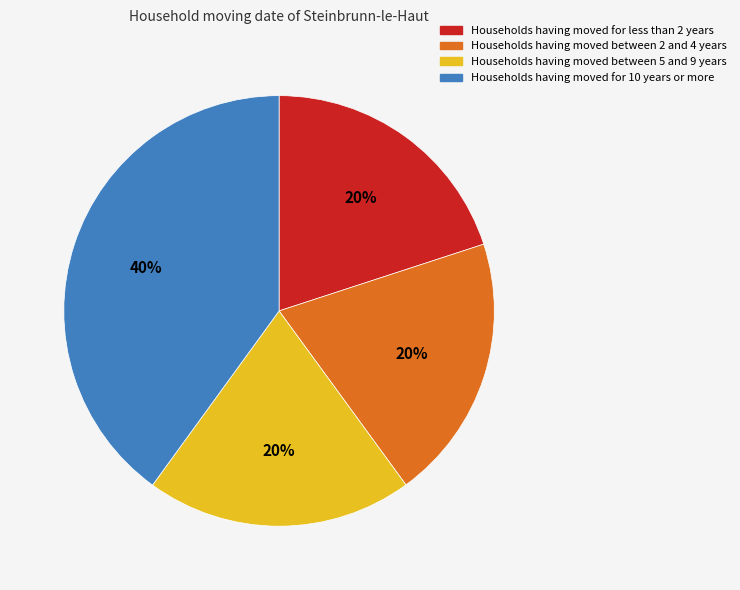

Does any single category account for the majority?

No